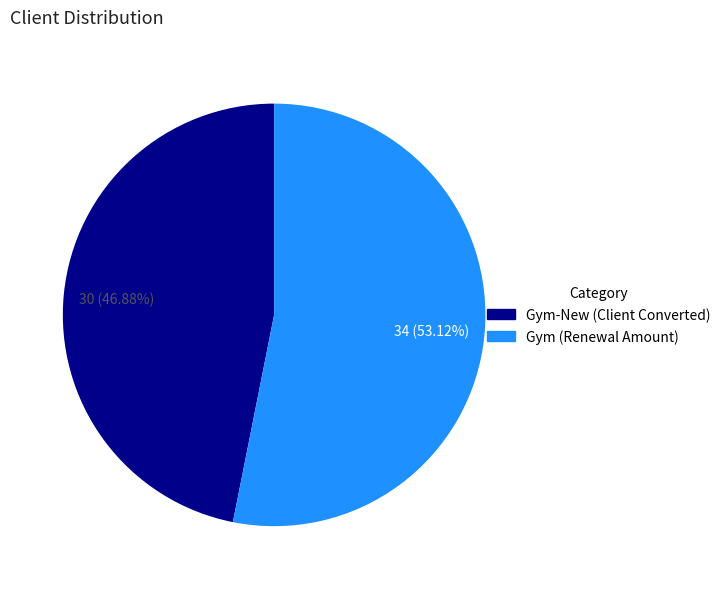

What is the ratio of the value at Gym (Renewal Amount) to the value at Gym-New (Client Converted)?

1.1